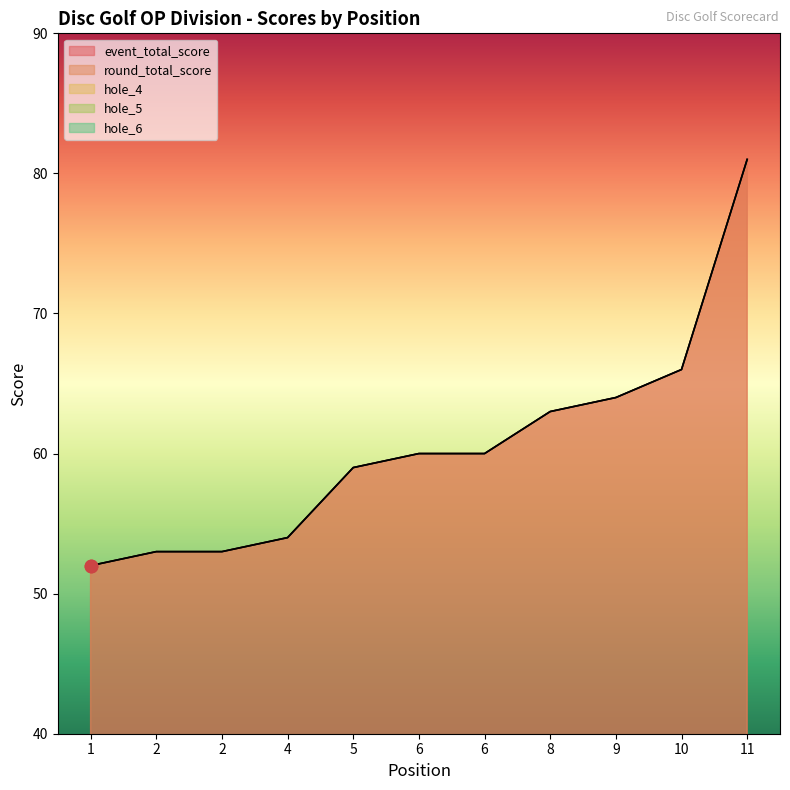

What is the total value across all series at 11?

177